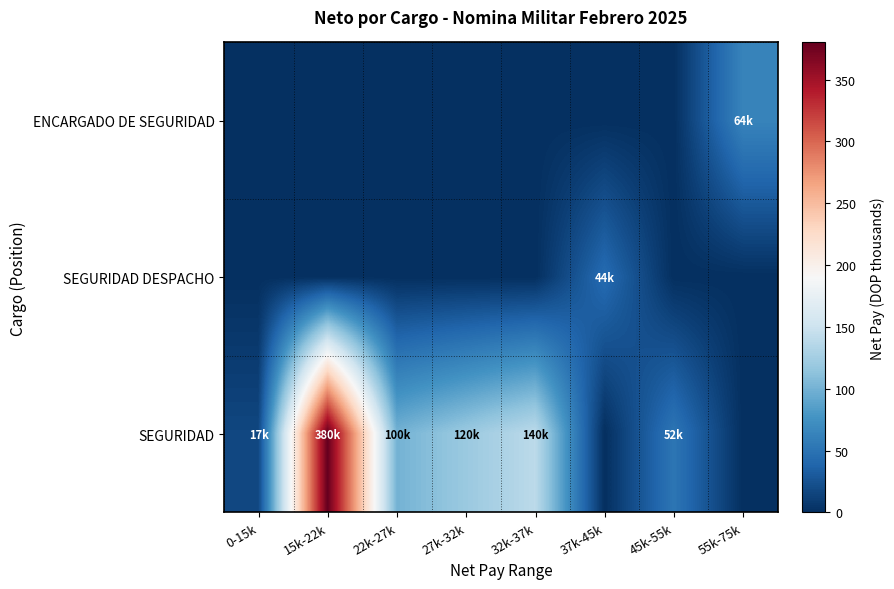

Reading left to right, extract all data points from this chart.

ENCARGADO DE SEGURIDAD: 0-15k=0.0	15k-22k=0.0	22k-27k=0.0	27k-32k=0.0	32k-37k=0.0	37k-45k=0.0	45k-55k=0.0	55k-75k=63.8
SEGURIDAD DESPACHO: 0-15k=0.0	15k-22k=0.0	22k-27k=0.0	27k-32k=0.0	32k-37k=0.0	37k-45k=43.7	45k-55k=0.0	55k-75k=0.0
SEGURIDAD: 0-15k=16.7	15k-22k=380.0	22k-27k=100.0	27k-32k=119.6	32k-37k=139.8	37k-45k=0.0	45k-55k=51.8	55k-75k=0.0